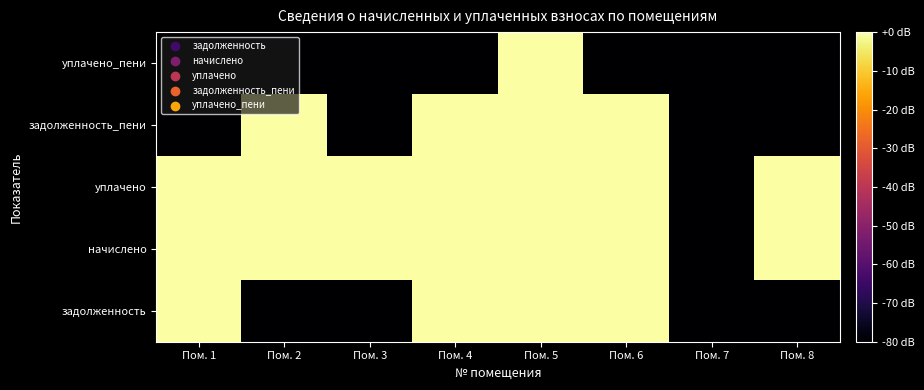

At which category is the sum across all series the highest?

Пом. 5